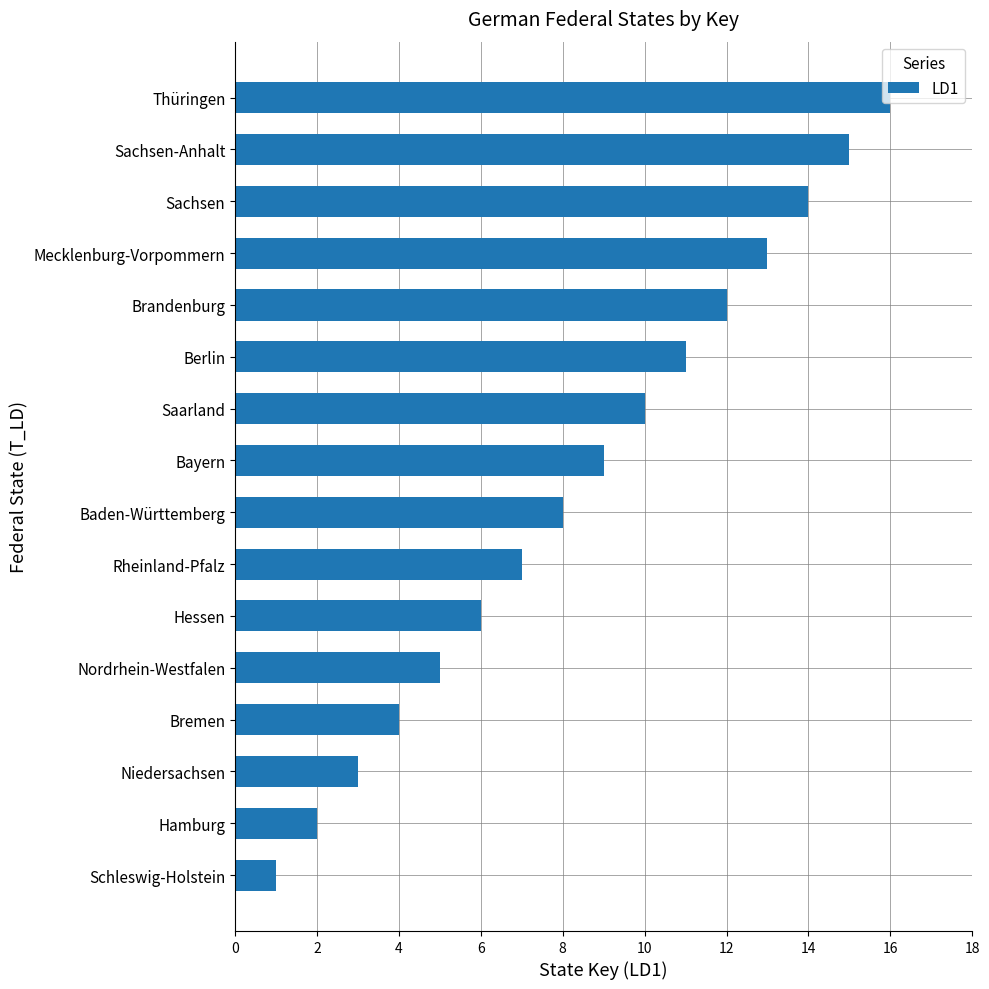

What is the change in value from Bayern to Sachsen?

+5